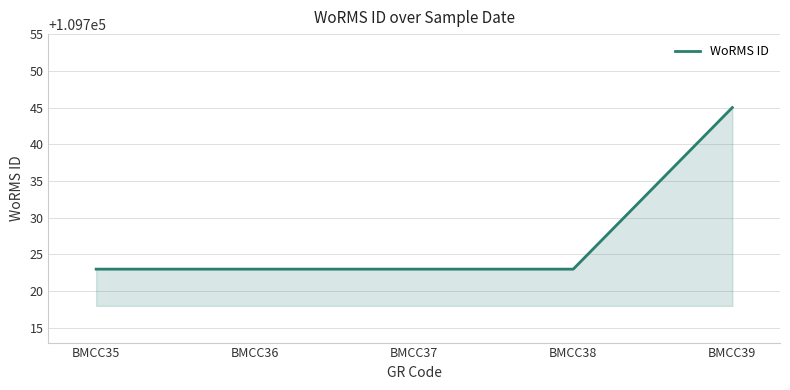

What is the minimum value shown in the chart?

109723